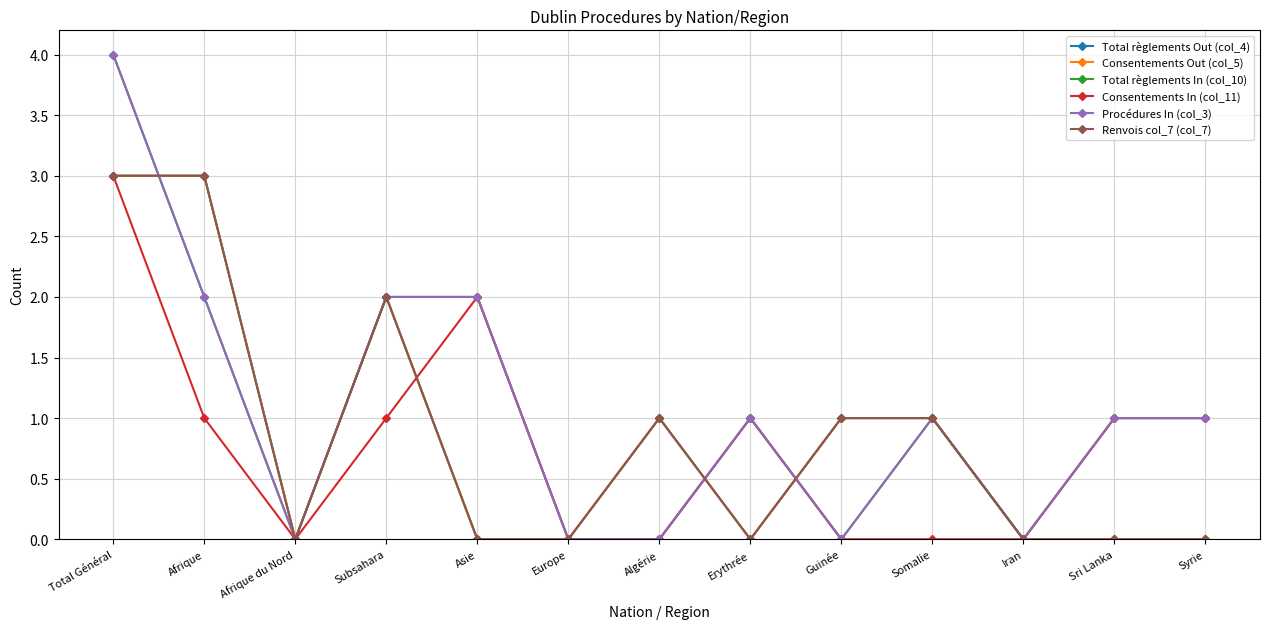

Reading left to right, list all the values displayed in this chart.

Total règlements Out (col_4): Total Général=3	Afrique=3	Afrique du Nord=0	Subsahara=2	Asie=0	Europe=0	Algérie=1	Erythrée=0	Guinée=1	Somalie=1	Iran=0	Sri Lanka=0	Syrie=0
Consentements Out (col_5): Total Général=3	Afrique=3	Afrique du Nord=0	Subsahara=2	Asie=0	Europe=0	Algérie=1	Erythrée=0	Guinée=1	Somalie=1	Iran=0	Sri Lanka=0	Syrie=0
Total règlements In (col_10): Total Général=4	Afrique=2	Afrique du Nord=0	Subsahara=2	Asie=2	Europe=0	Algérie=0	Erythrée=1	Guinée=0	Somalie=1	Iran=0	Sri Lanka=1	Syrie=1
Consentements In (col_11): Total Général=3	Afrique=1	Afrique du Nord=0	Subsahara=1	Asie=2	Europe=0	Algérie=0	Erythrée=1	Guinée=0	Somalie=0	Iran=0	Sri Lanka=1	Syrie=1
Procédures In (col_3): Total Général=4	Afrique=2	Afrique du Nord=0	Subsahara=2	Asie=2	Europe=0	Algérie=0	Erythrée=1	Guinée=0	Somalie=1	Iran=0	Sri Lanka=1	Syrie=1
Renvois col_7 (col_7): Total Général=3	Afrique=3	Afrique du Nord=0	Subsahara=2	Asie=0	Europe=0	Algérie=1	Erythrée=0	Guinée=1	Somalie=1	Iran=0	Sri Lanka=0	Syrie=0